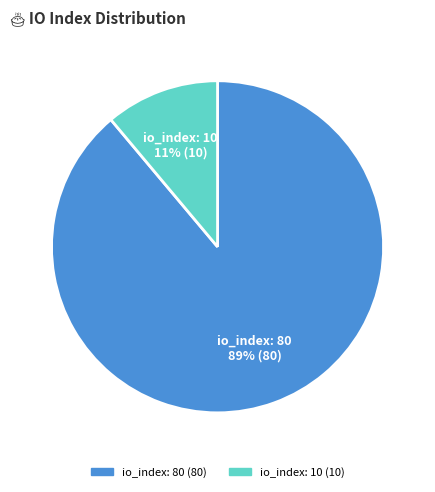

Between io_index: 10 and io_index: 80, which is larger?

io_index: 80